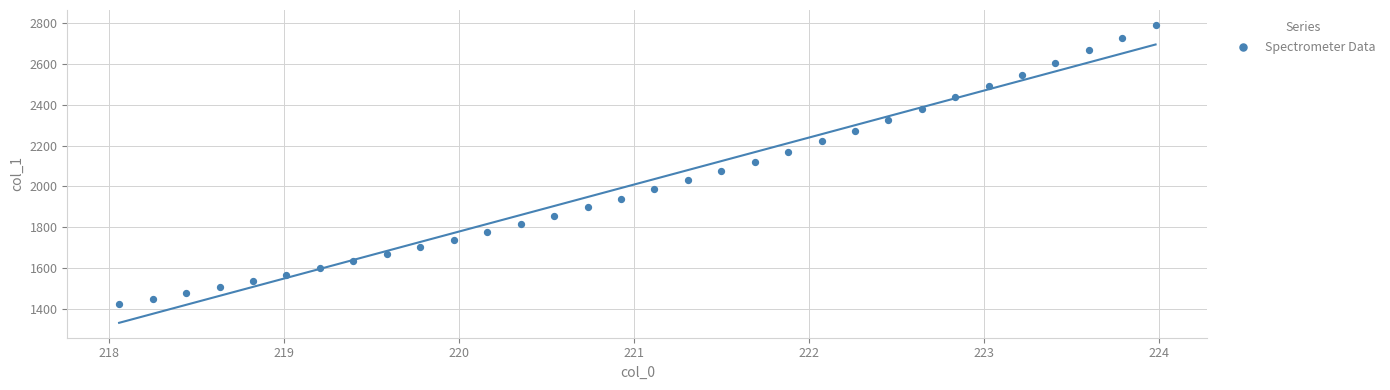

What is the range of X values (max minus min)?

5.9